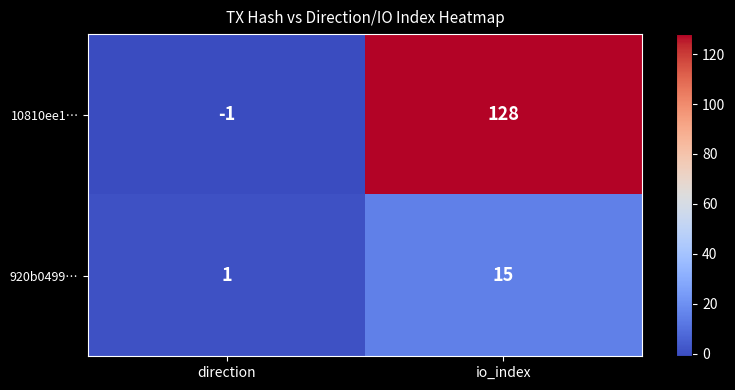

How many values in 10810ee1… are below zero?

1